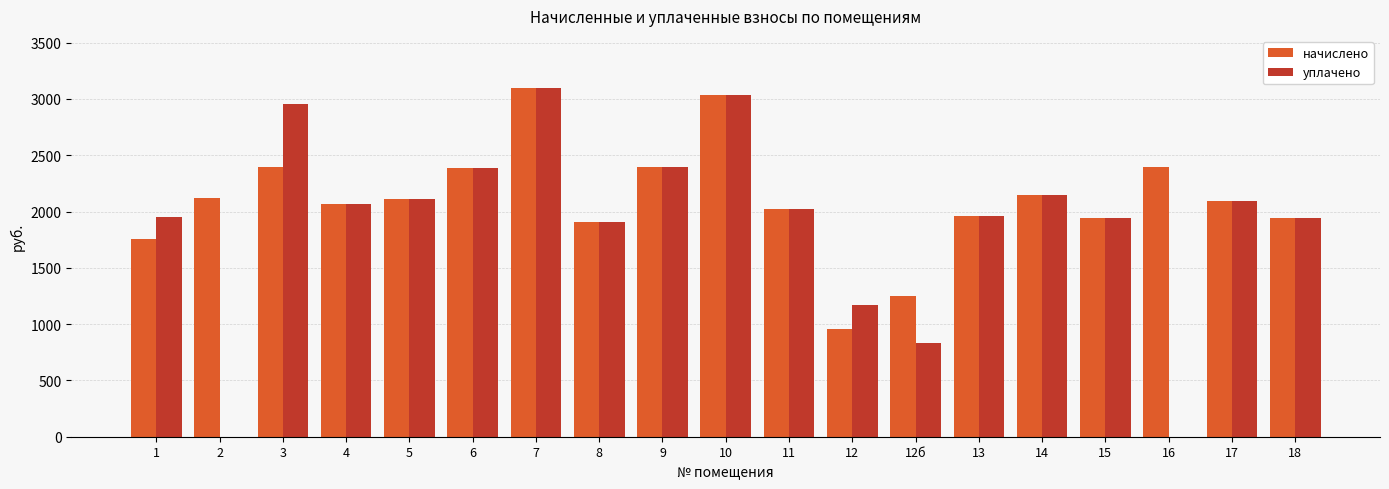

Read the уплачено value at 7.

3095.7